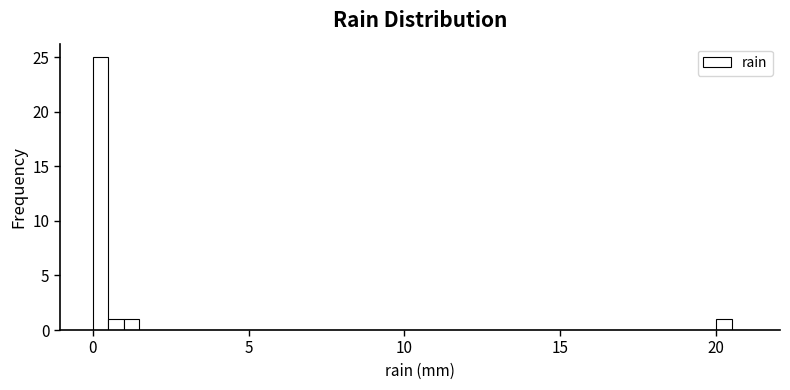

Read against the x-axis, roughly where is the centre of the tallest bar?

0.5